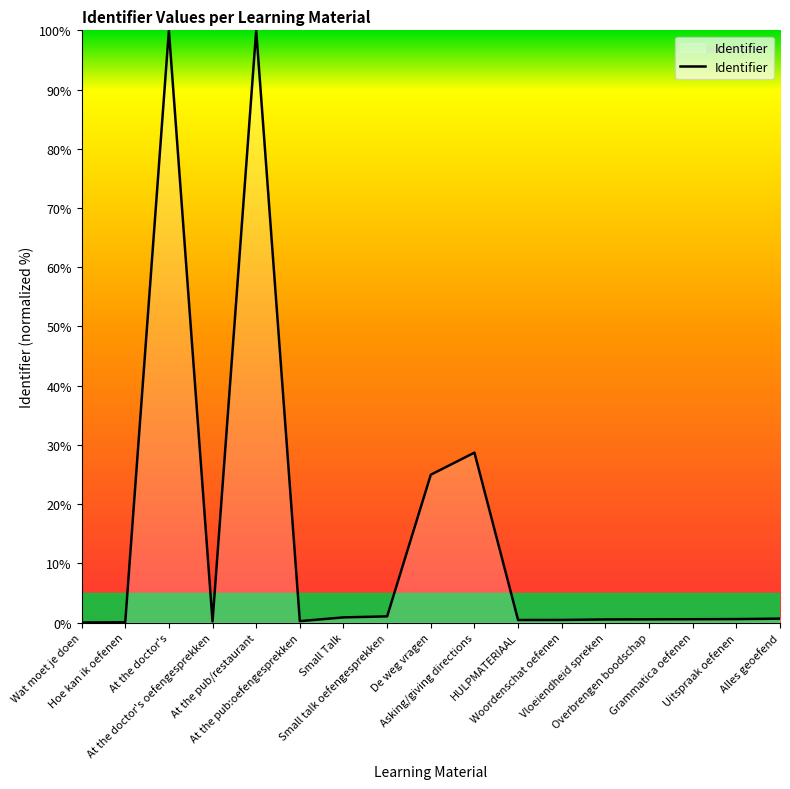

What is the greatest value displayed?

100.0